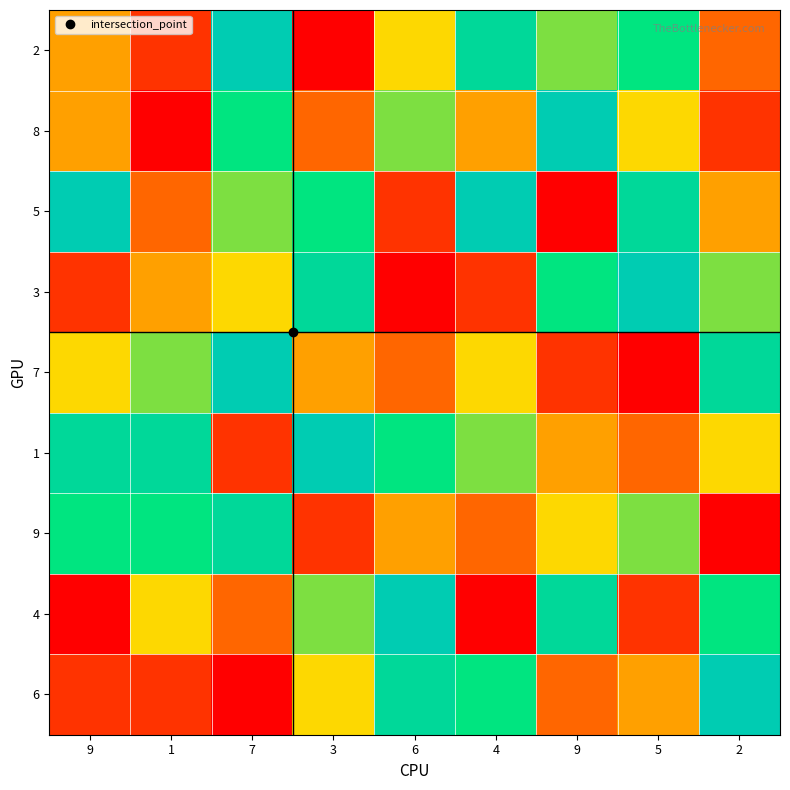

At which category does the chart reach its peak across all series?

7